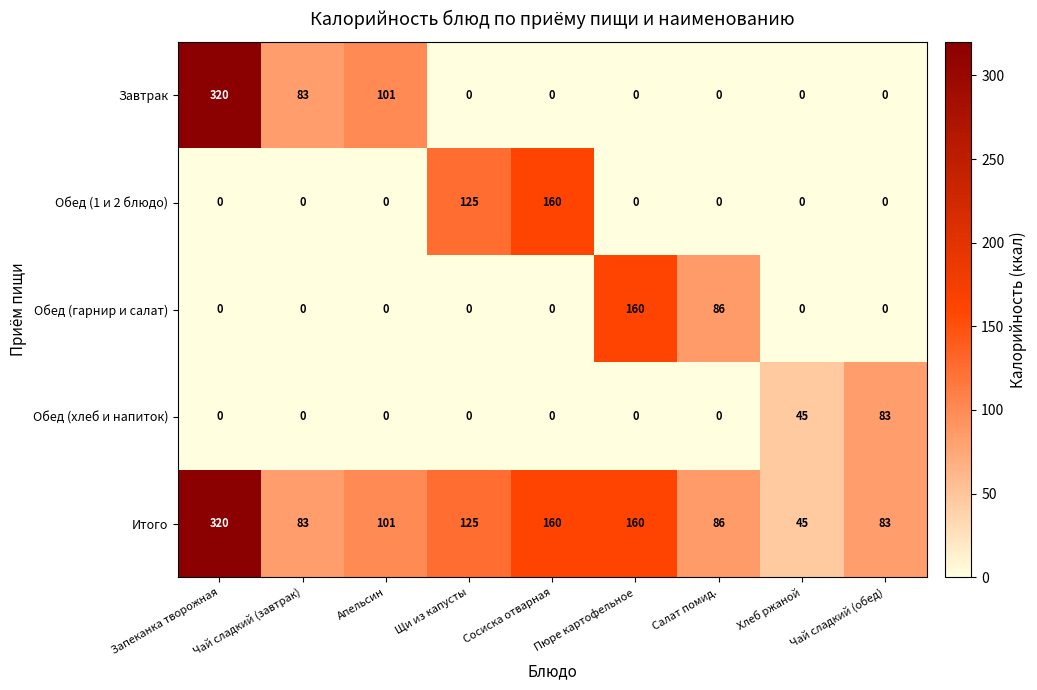

Which category has the highest value across all series?

Запеканка творожная